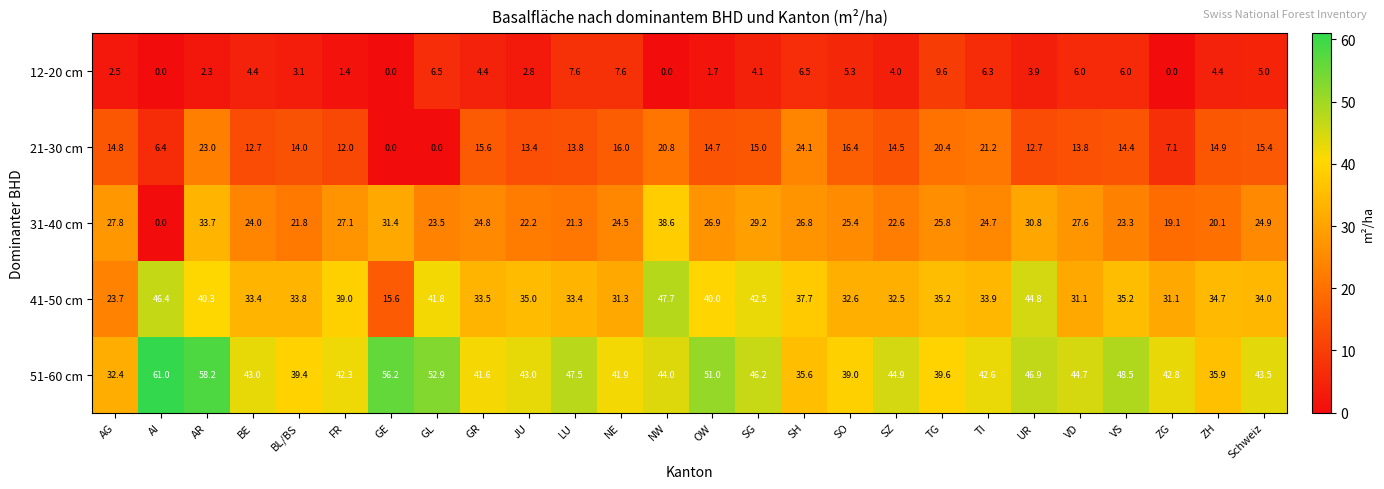

Which series has the largest total across all categories?

51-60 cm